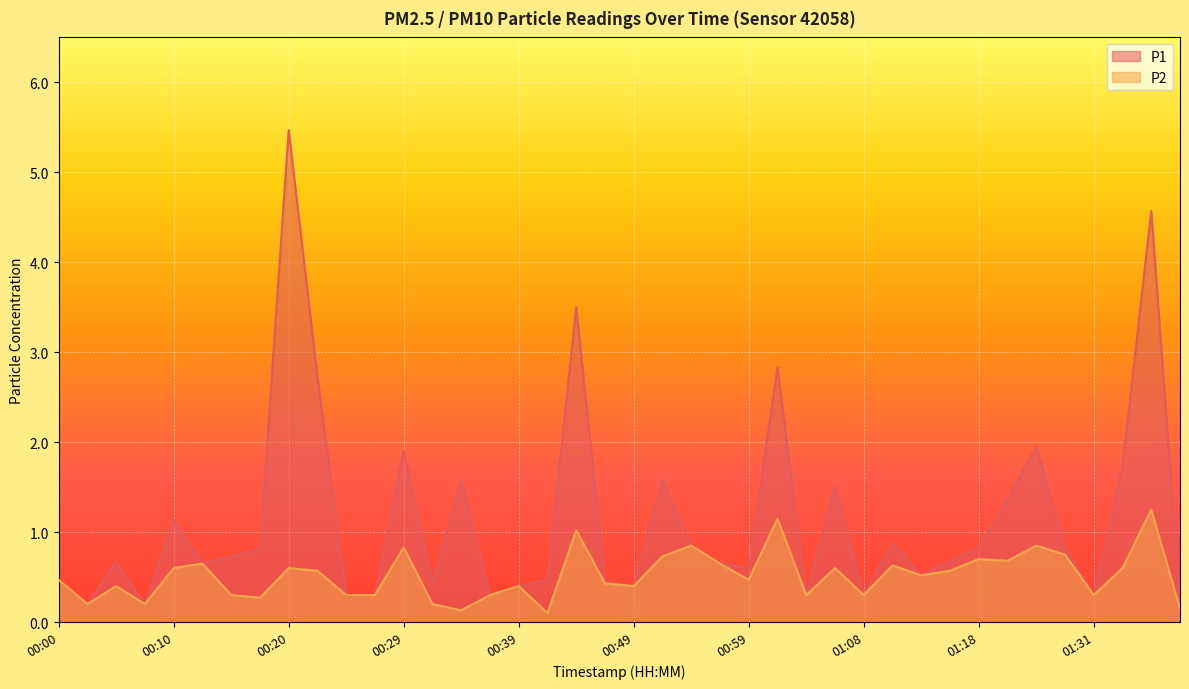

Where is the first local maximum for P1?

00:05